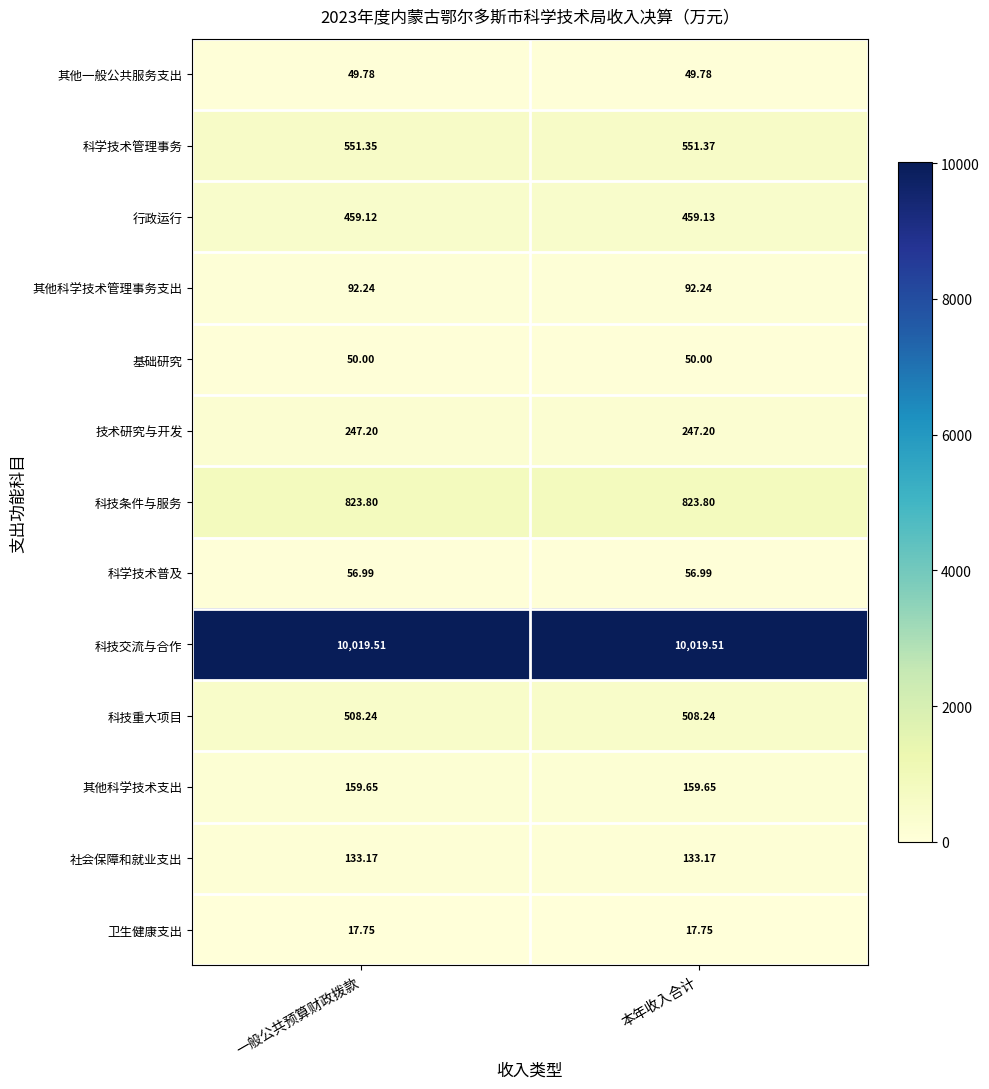

What is the difference between the highest and lowest values at 一般公共预算财政拨款?

10001.8